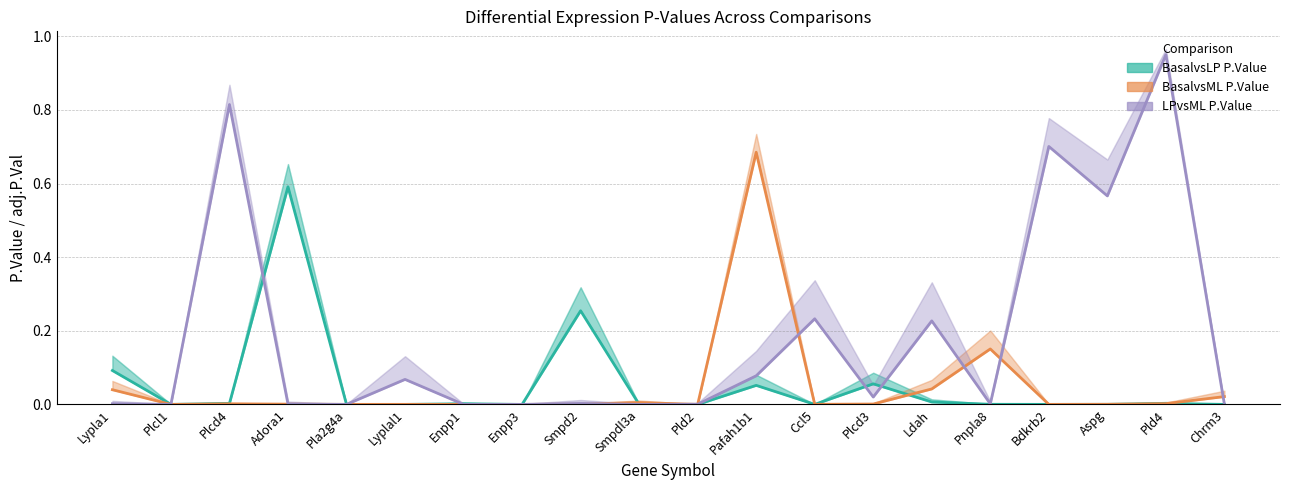

Which series ends up on top after the final intersection of LPvsML P.Value and BasalvsLP P.Value?

BasalvsLP P.Value